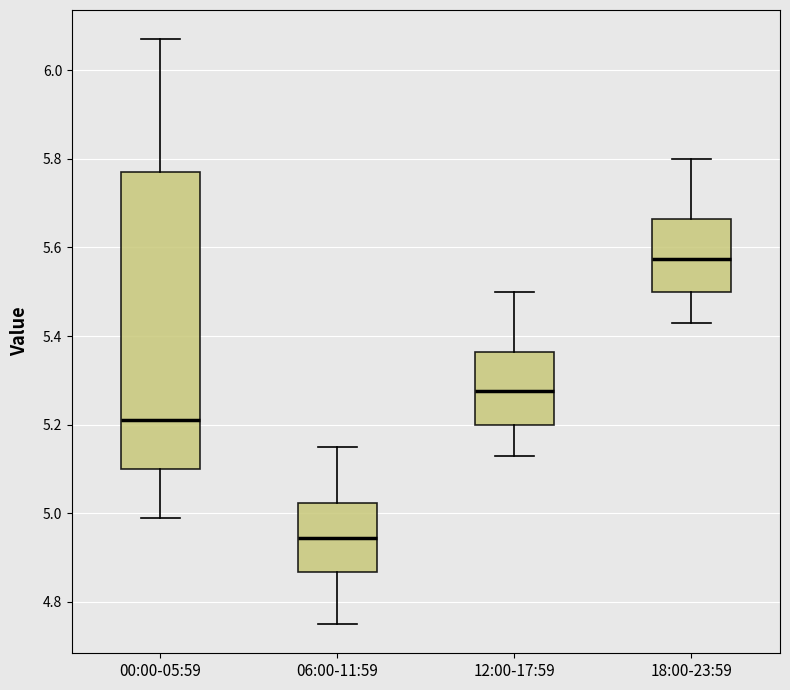

Where does the median line of the box for 06:00-11:59 sit on the y-axis? The values are not printed on the chart, so give them approximately, as read against the axis.

4.94